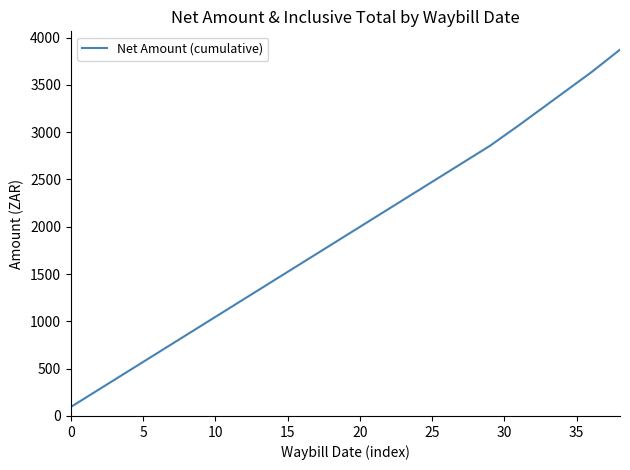

What is the smallest value displayed?

95.2